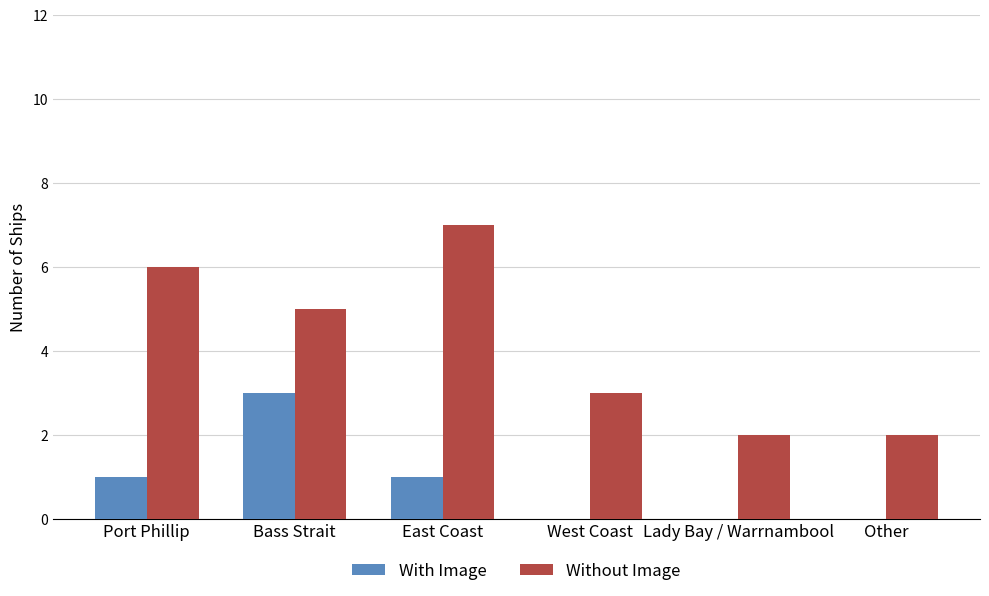

What is the average value of the With Image series?

1